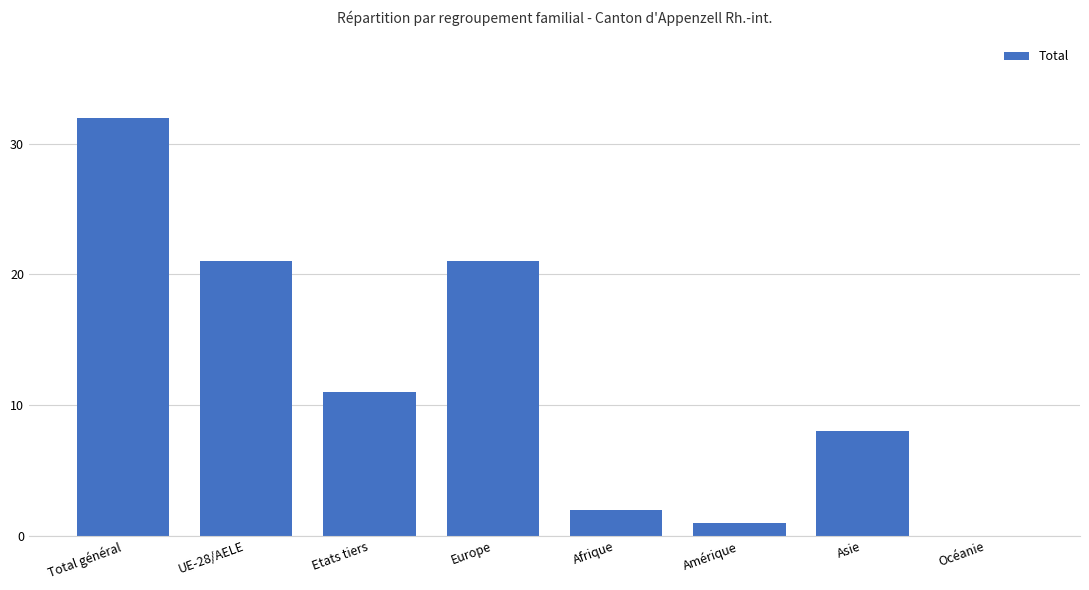

What is the ratio of the value at Total général to the value at UE-28/AELE?

1.5